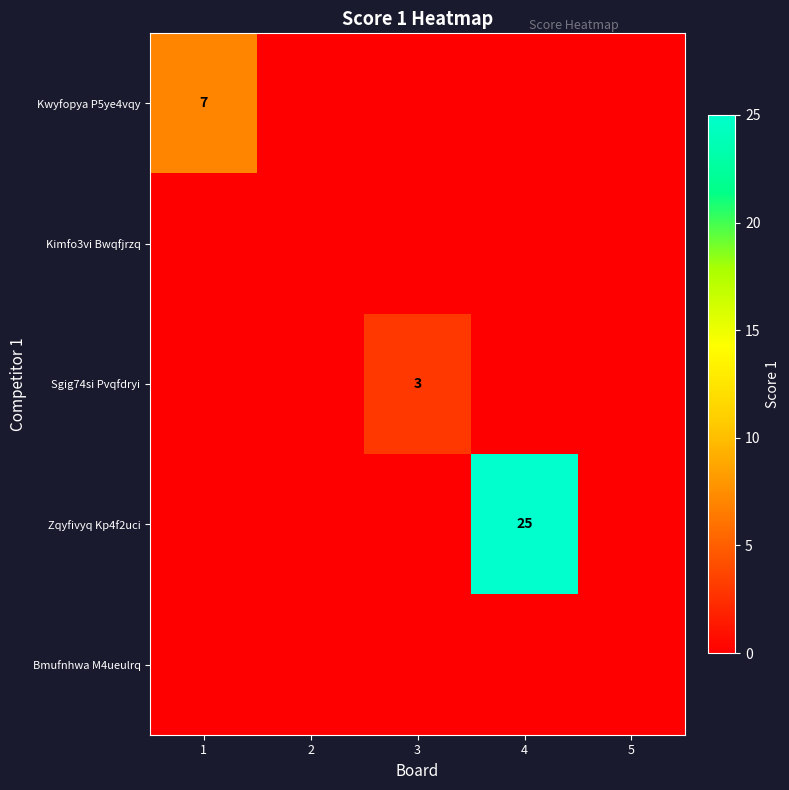

List the labels in order of Kimfo3vi Bwqfjrzq value, smallest first.

1, 2, 3, 4, 5